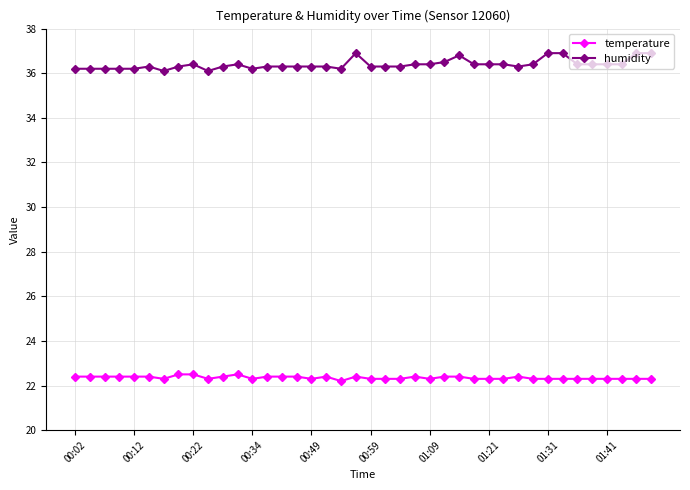

Which series has the largest total across all categories?

humidity